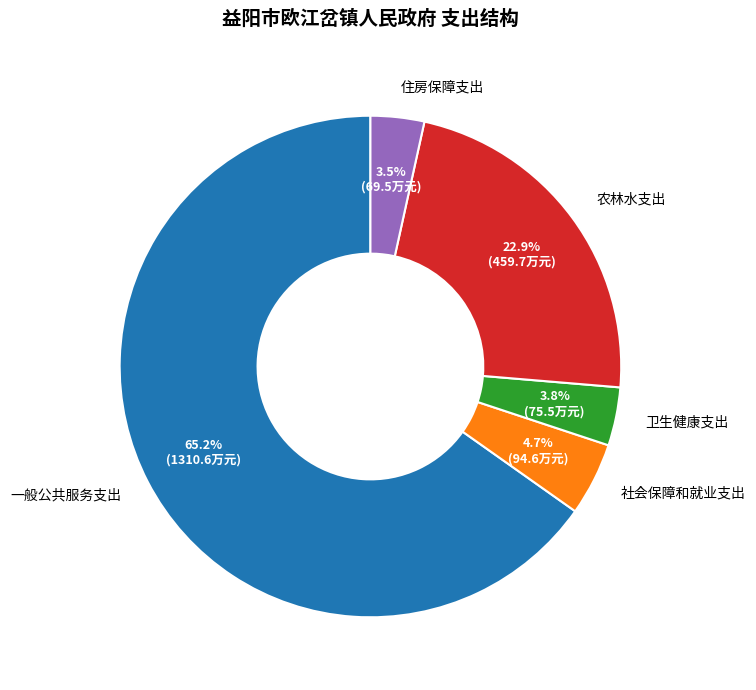

Does 一般公共服务支出 account for over 50% of the chart?

Yes